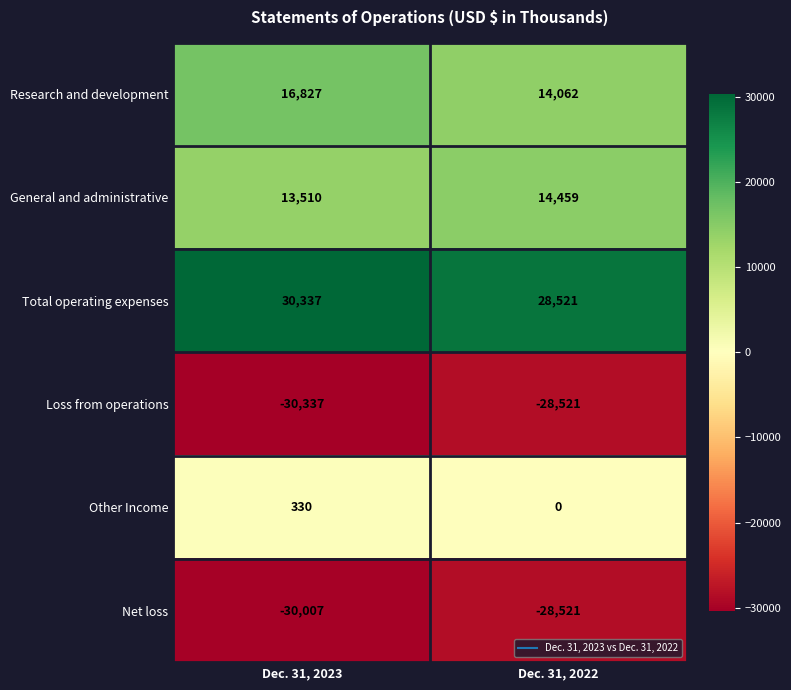

Which category has the highest value across all series?

Dec. 31, 2023